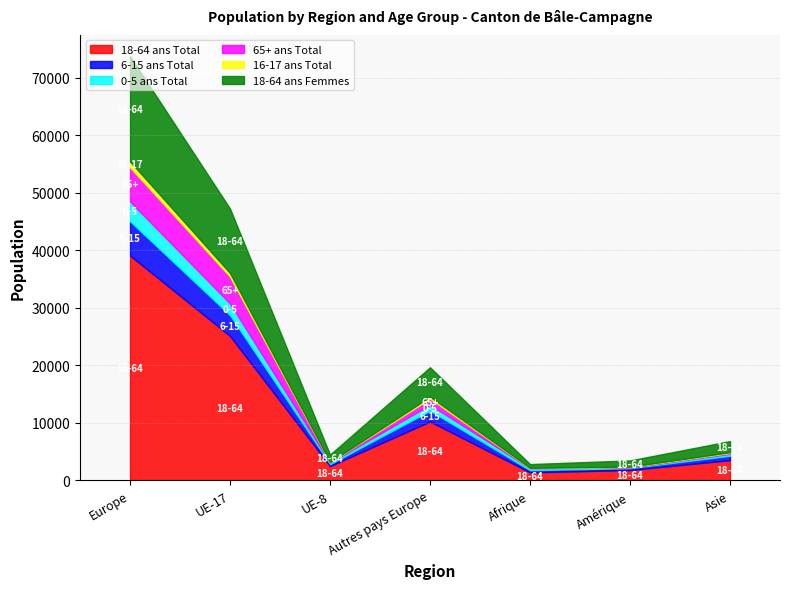

At how many categories does at least one series exceed 9147?

3